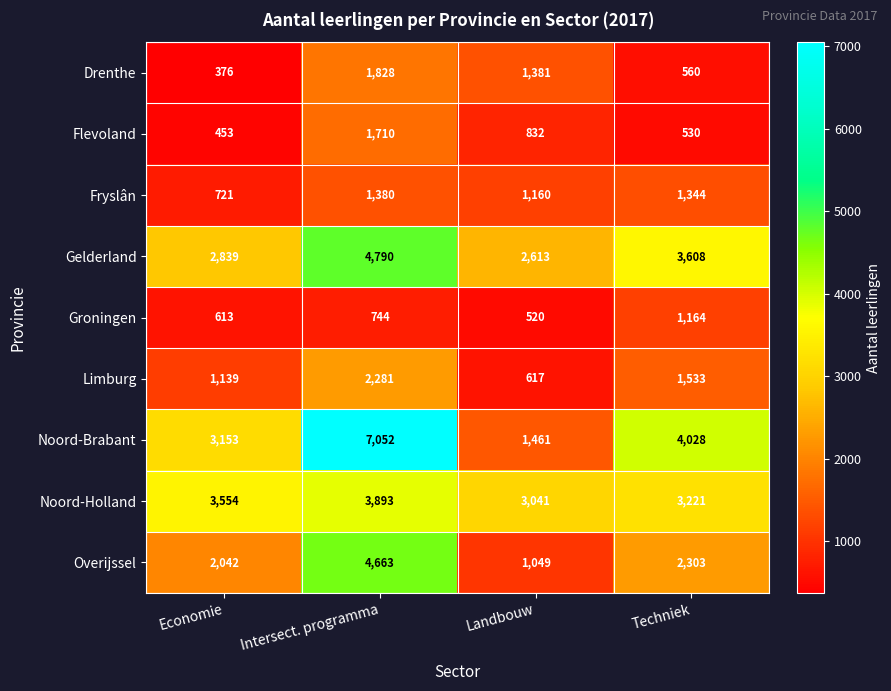

What is the total value across all series at Techniek?

18291